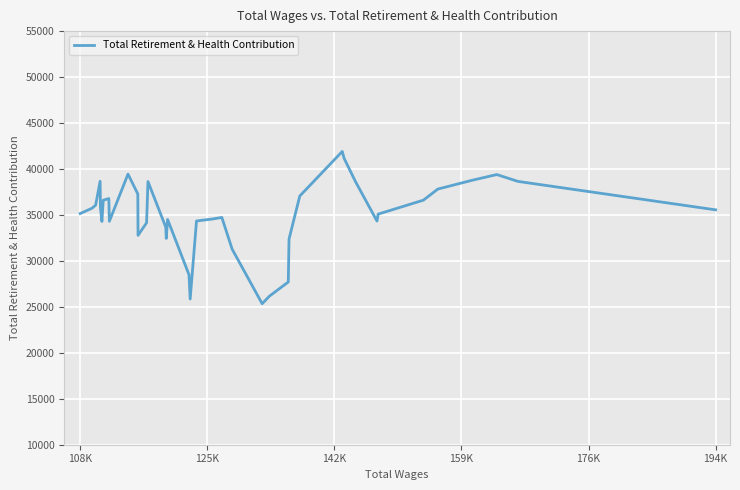

What is the maximum value shown in the chart?

41907.4